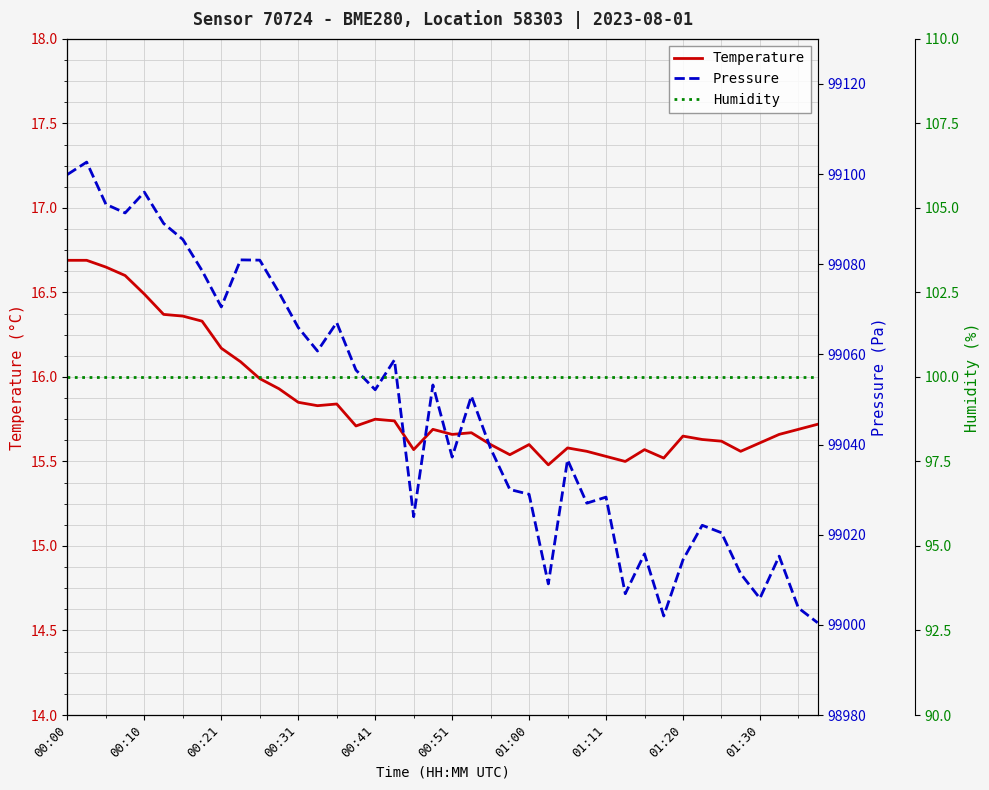

True or false: Temperature has a value of 15.7 at 00:51.

True